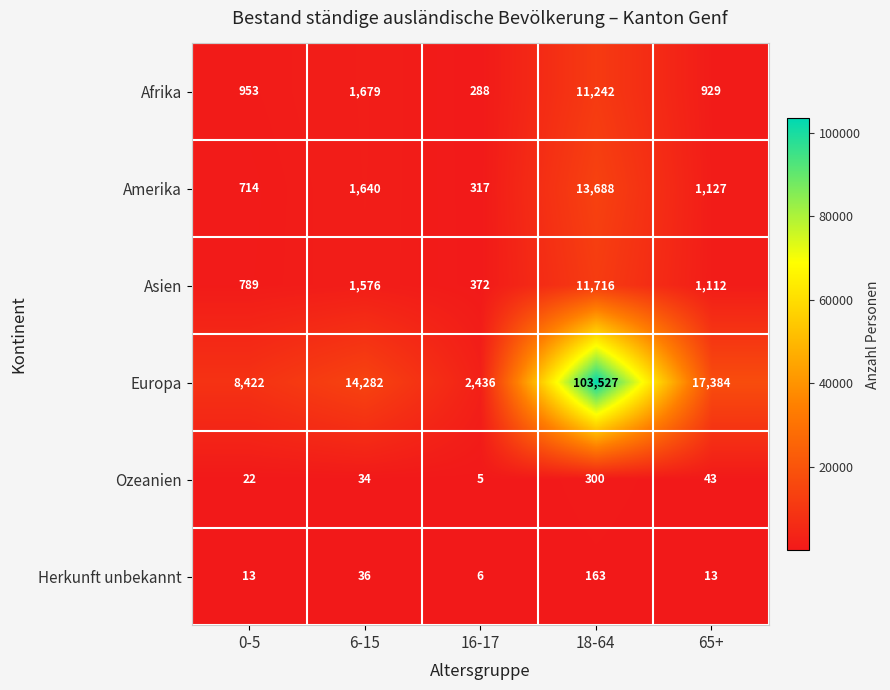

List the series in order of their peak value, highest first.

Europa, Amerika, Asien, Afrika, Ozeanien, Herkunft unbekannt